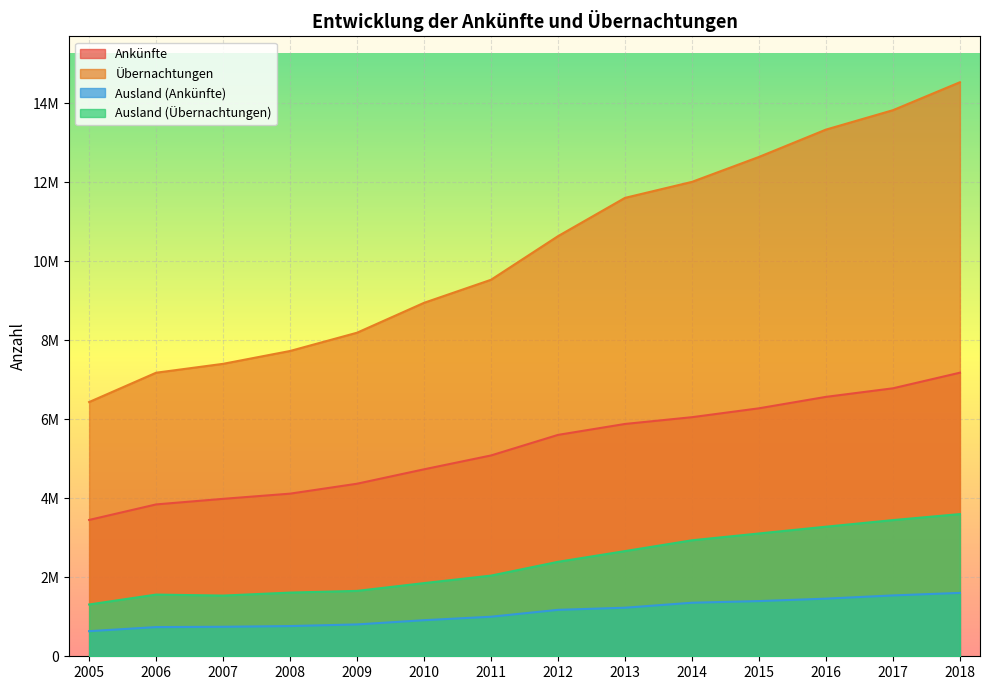

Where is Ankünfte nearest to the value 5314440?

2011